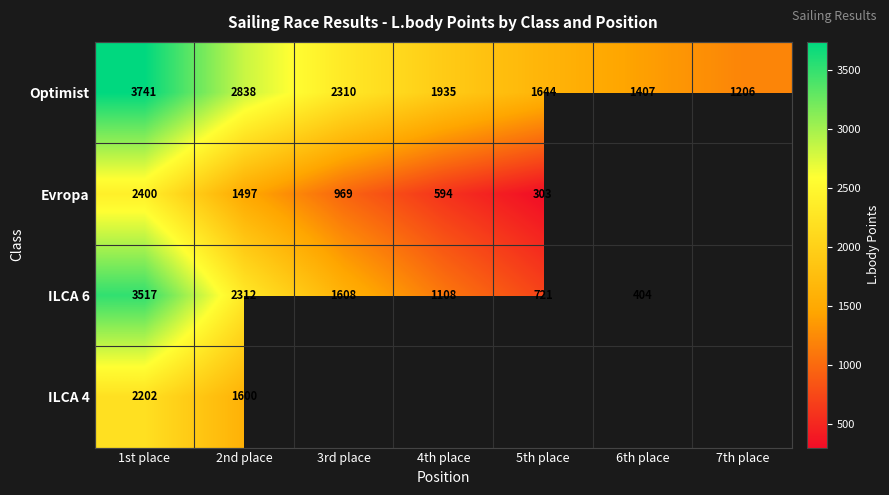

Is it true that Optimist equals 1935 at 4th place?

True